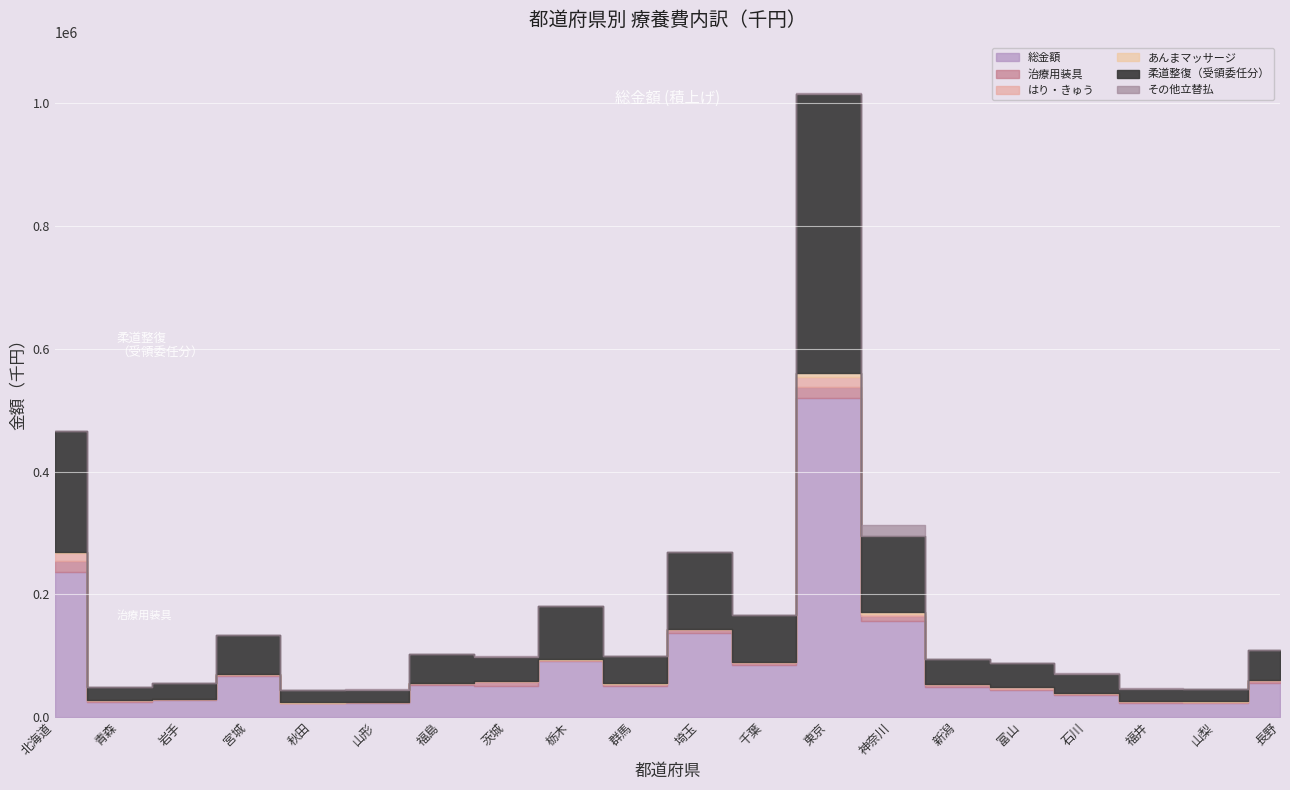

The value of あんまマッサージ at 山形 is 106.4. True or false?

False